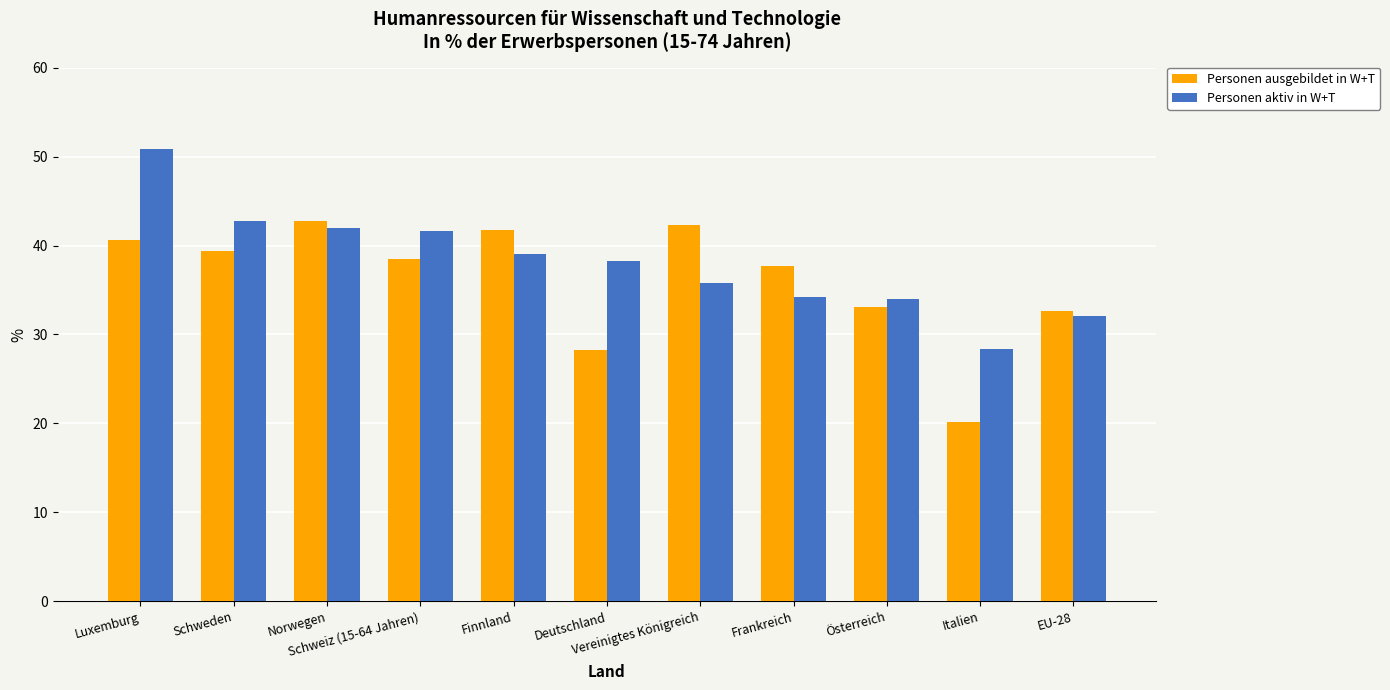

What is the minimum value for Personen aktiv in W+T?

28.4